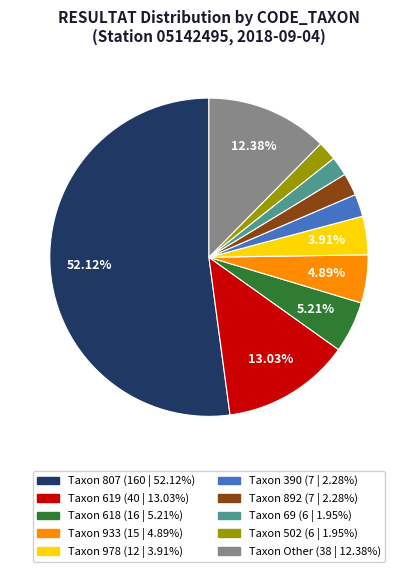

Is there a majority slice in this chart?

Yes